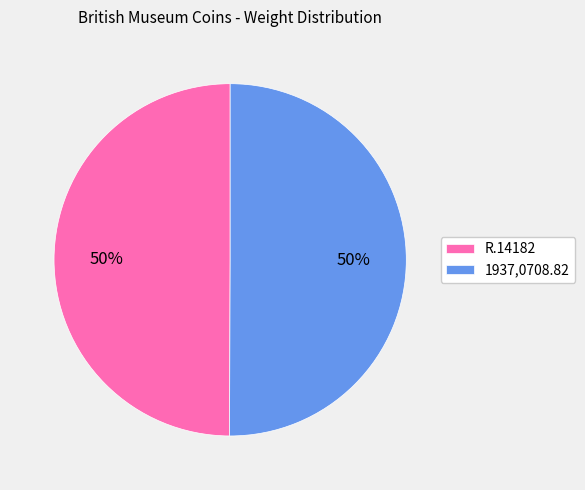

Do 1937,0708.82 and R.14182 together represent more than half of the pie?

Yes